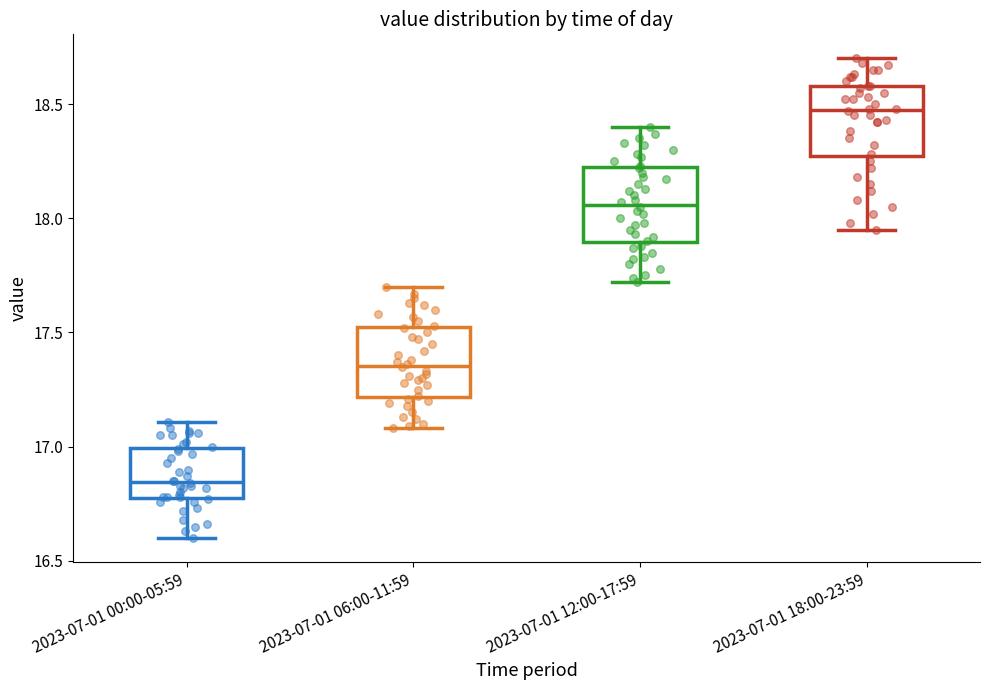

Which box's median line is the lowest?

2023-07-01 00:00-05:59